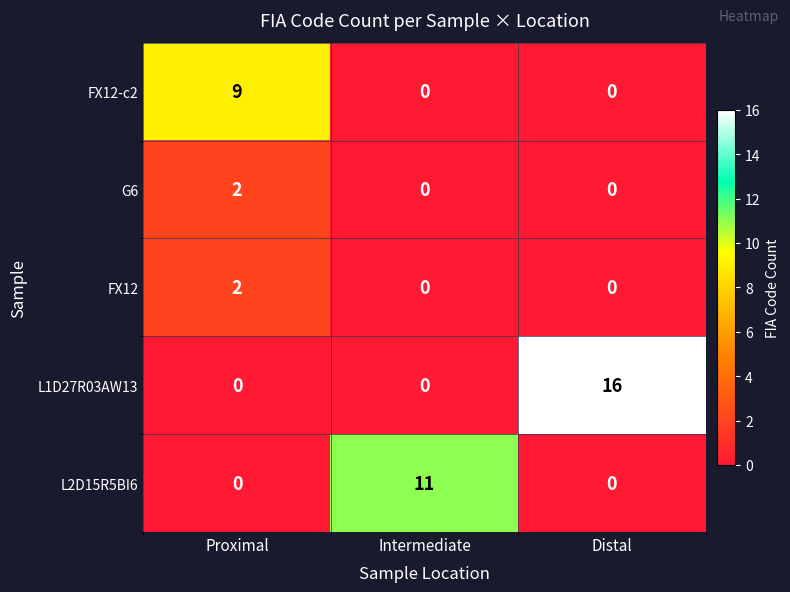

What is the sum of all FX12-c2 values?

9